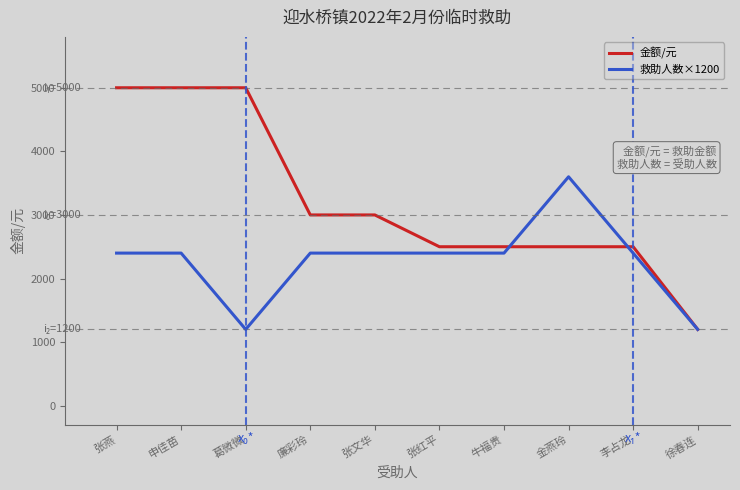

Which series has the largest total across all categories?

金额/元